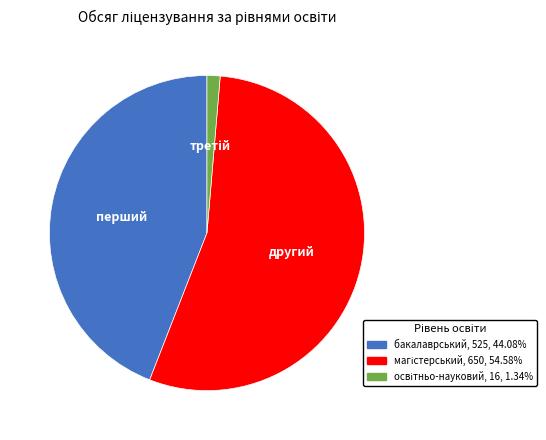

Is there a majority slice in this chart?

Yes